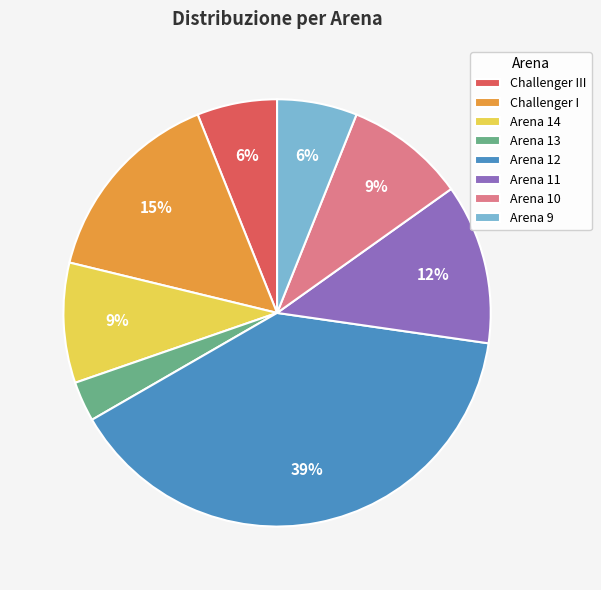

True or false: Arena 13 accounts for 3% of the total.

True